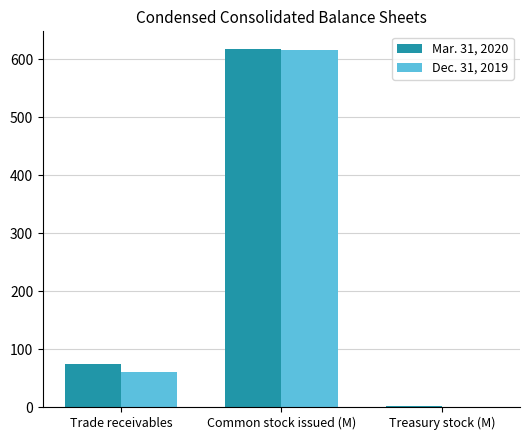

Is the value of Dec. 31, 2019 at Trade receivables greater than the value of Mar. 31, 2020 at Trade receivables?

No